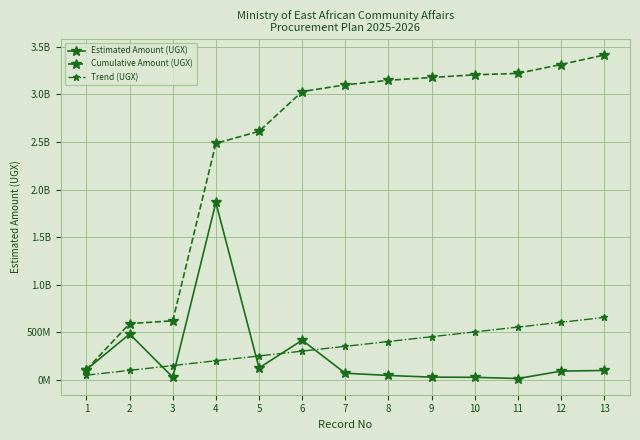

True or false: Cumulative Amount (UGX) and Trend (UGX) intersect in this chart.

False